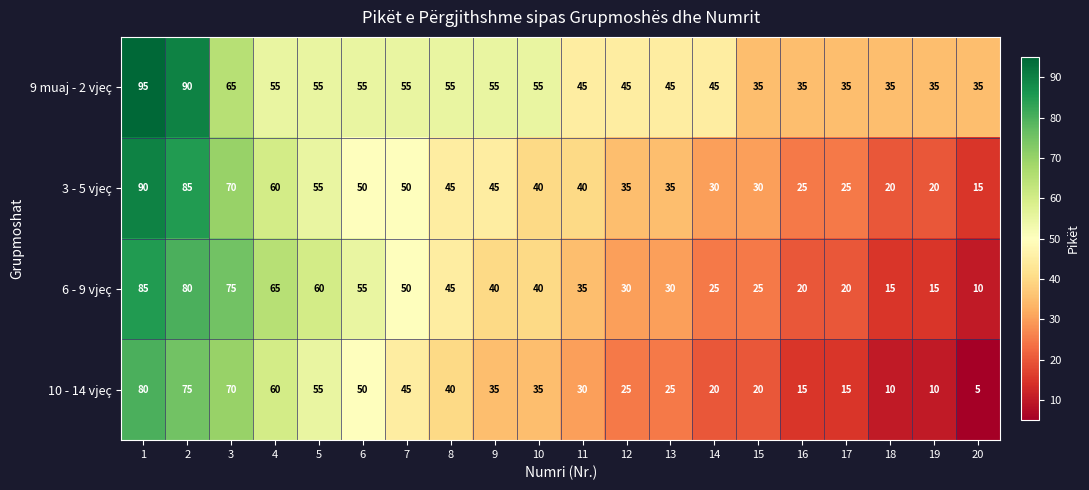

What is the spread (max minus min) of values at 3?

10